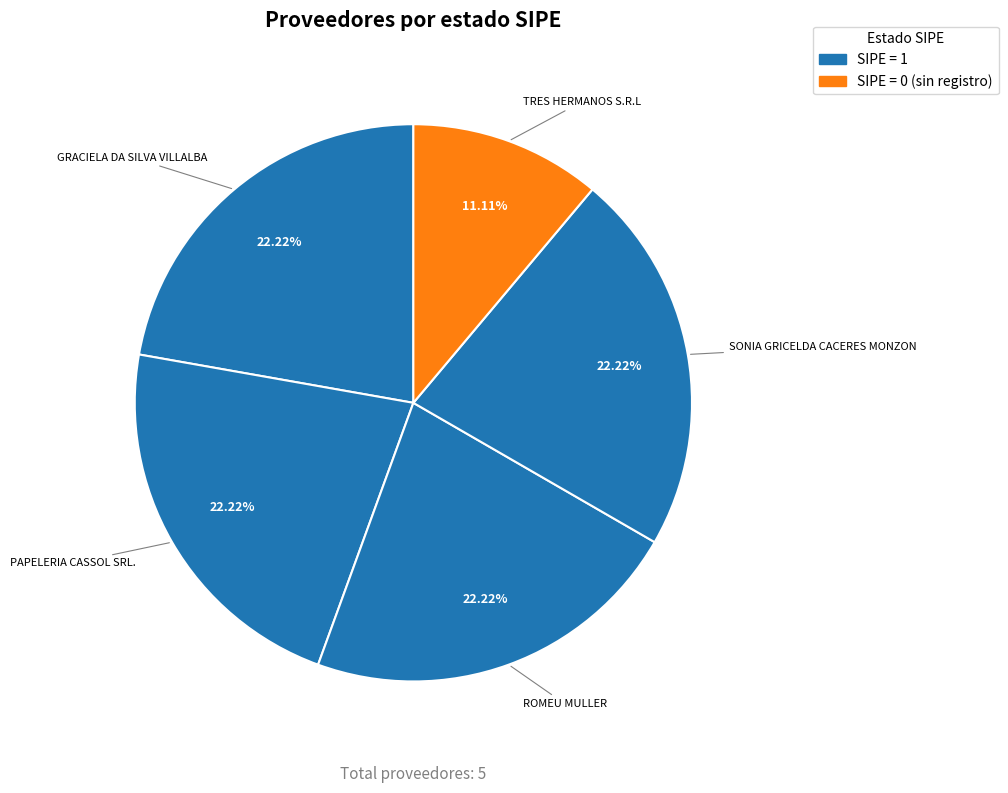

How many segments does this pie chart have?

5